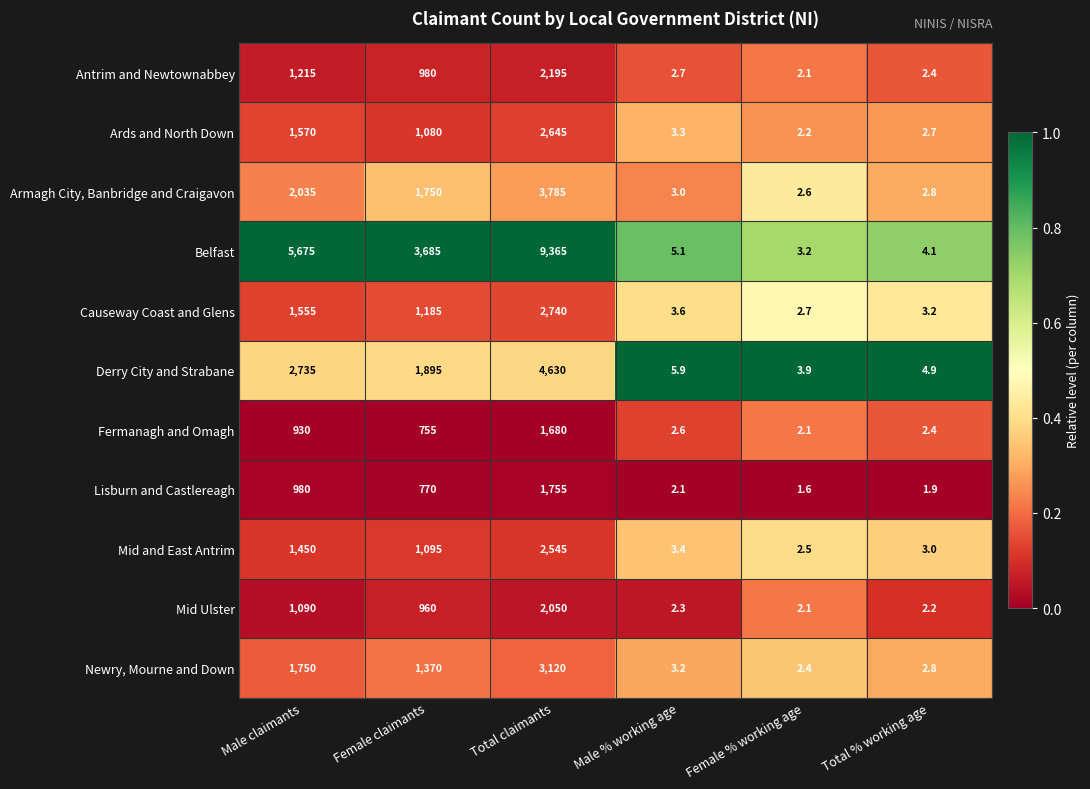

Where is Belfast nearest to the value 4684?

Male claimants